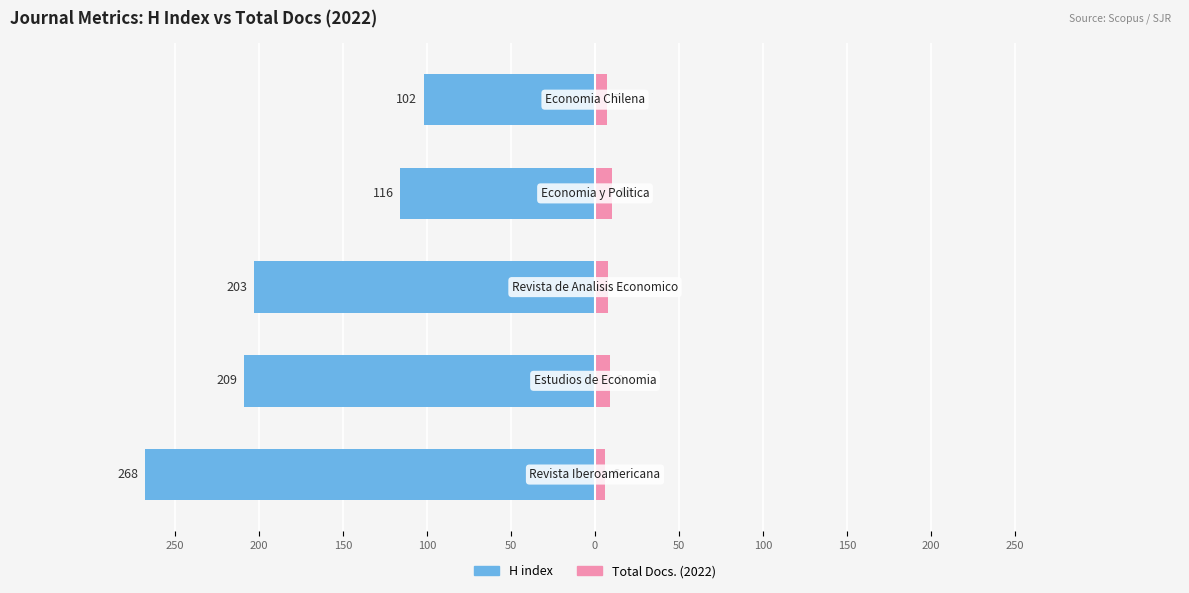

How many series are shown in this chart?

2